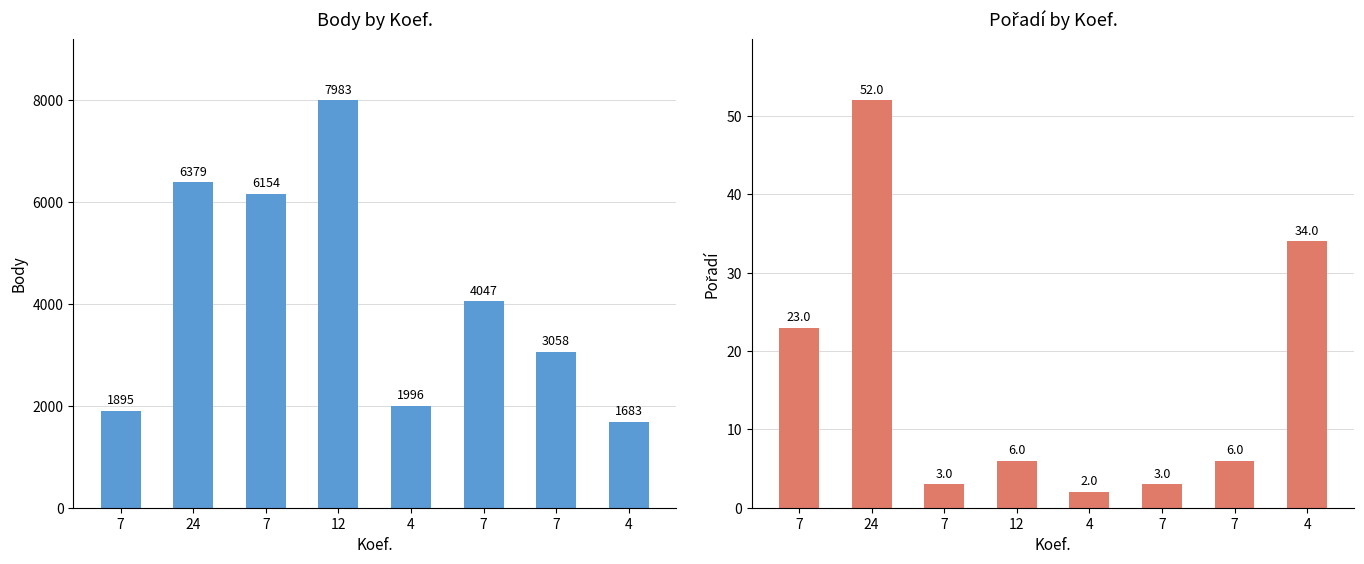

At which label does Pořadí reach its minimum?

4